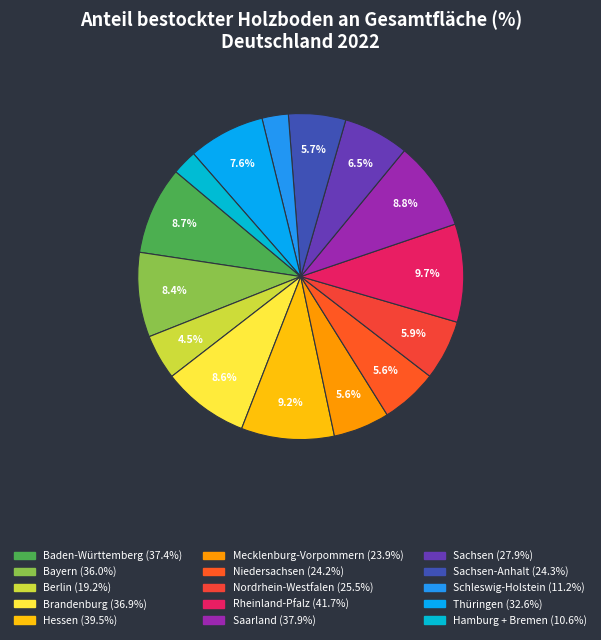

Count the number of slices in the pie.

15